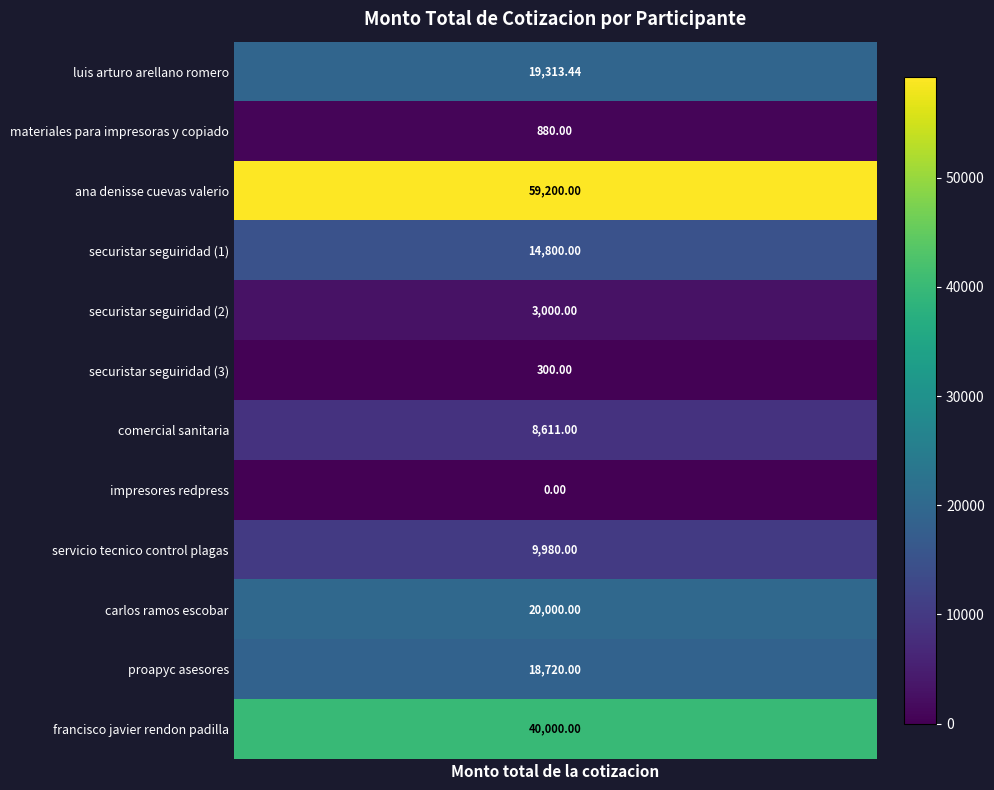

Reading left to right, list all the values displayed in this chart.

luis arturo arellano romero=19313.4	materiales para impresoras y copiado=880.0	ana denisse cuevas valerio=59200.0	securistar seguiridad (1)=14800.0	securistar seguiridad (2)=3000.0	securistar seguiridad (3)=300.0	comercial sanitaria=8611.0	impresores redpress=0.0	servicio tecnico control plagas=9980.0	carlos ramos escobar=20000.0	proapyc asesores=18720.0	francisco javier rendon padilla=40000.0